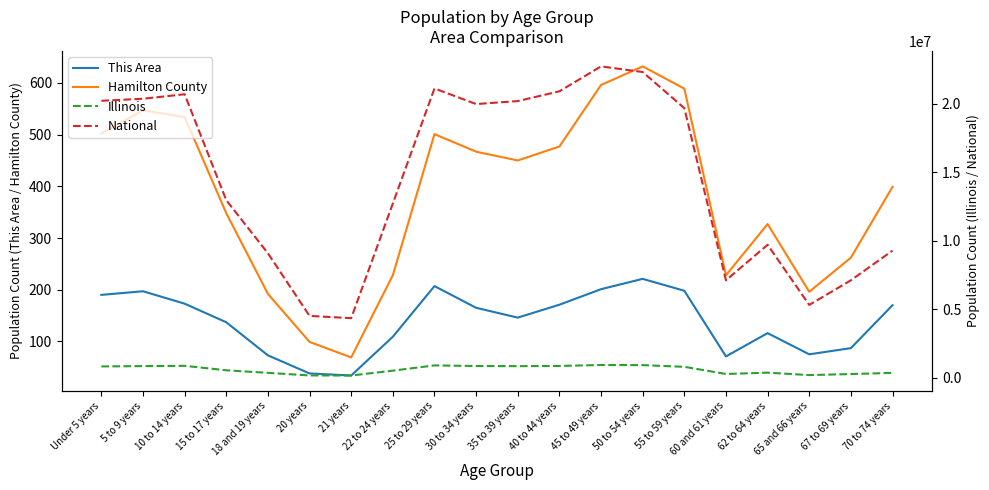

What is the difference between the This Area values at 70 to 74 years and 45 to 49 years?

31